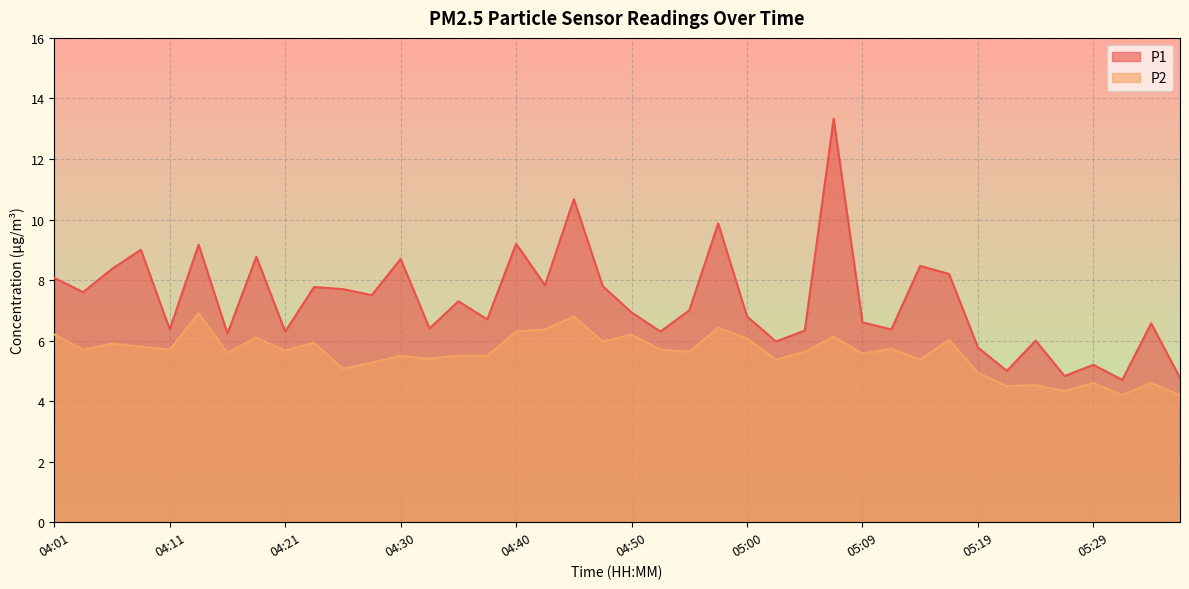

What is the highest value of the P2 series?

6.9